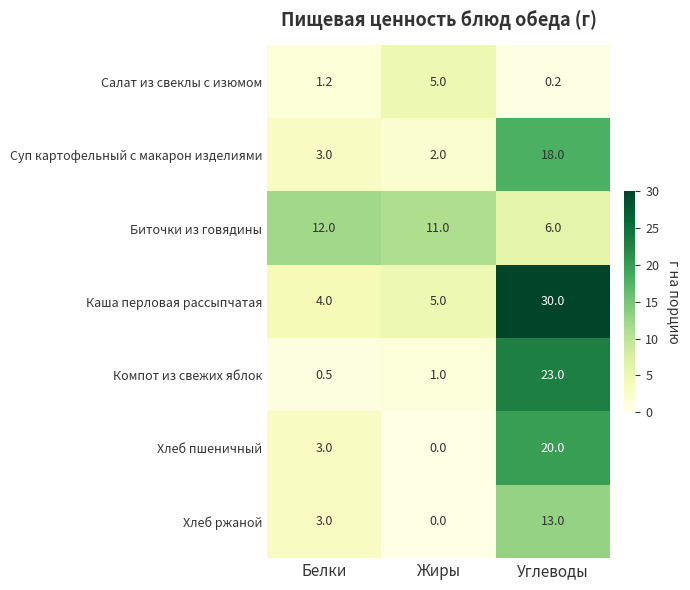

Which series has the widest spread of values?

Каша перловая рассыпчатая